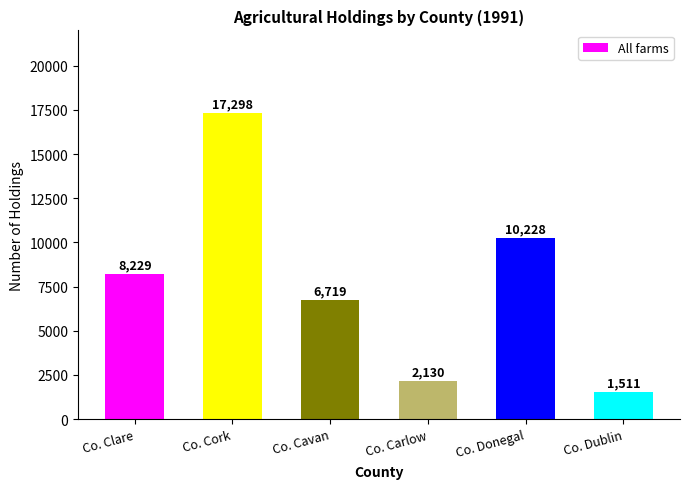

What is the greatest value displayed?

17298